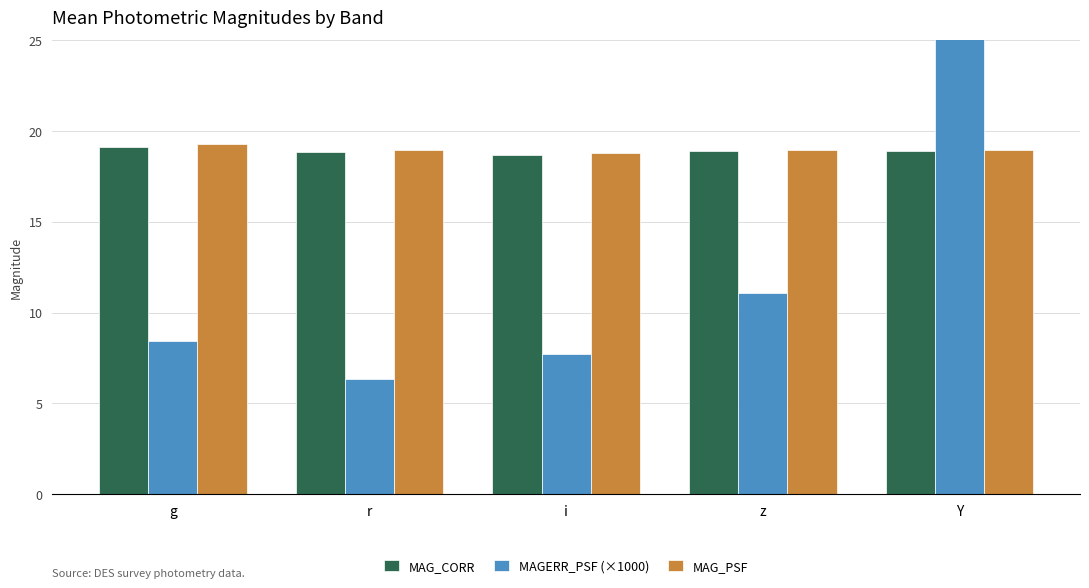

Is it true that MAG_PSF equals 18.9 at r?

True